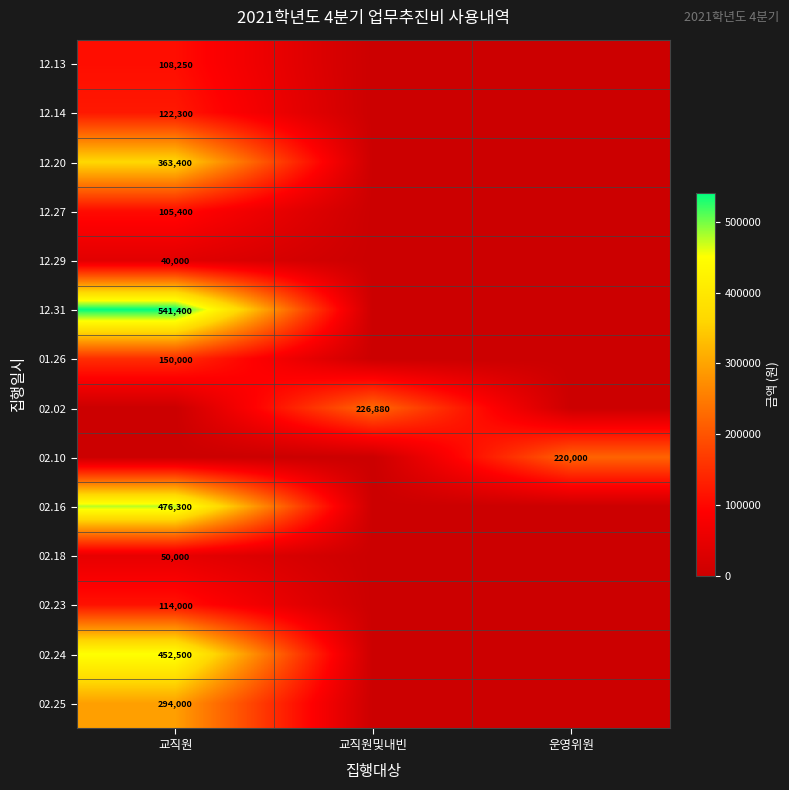

True or false: 01.26 has a value of 150000 at 교직원.

True